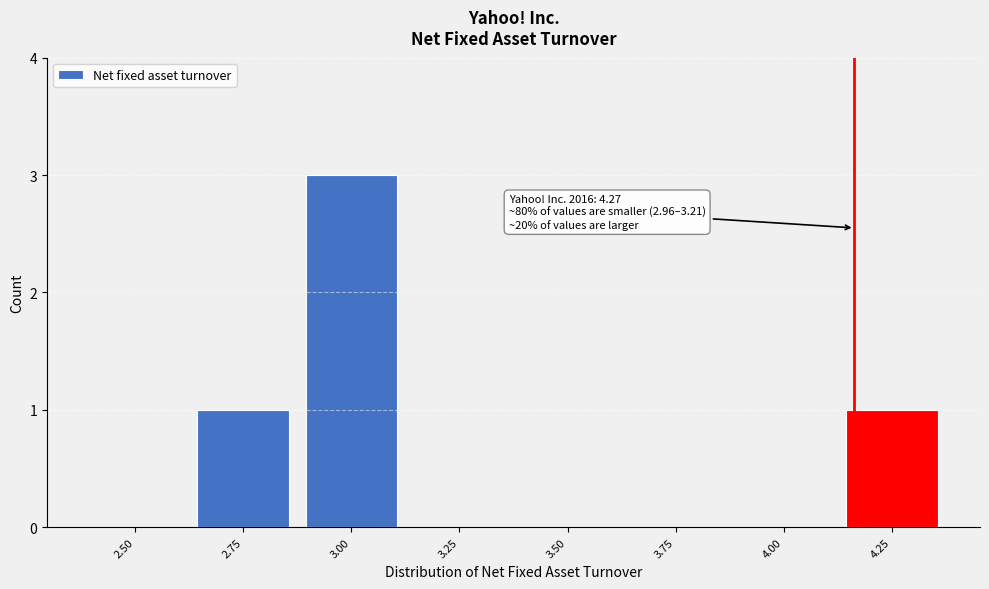

Reading left to right, what are all the values shown in this chart?

2.50=0	2.75=1	3.00=3	3.25=0	3.50=0	3.75=0	4.00=0	4.25=1